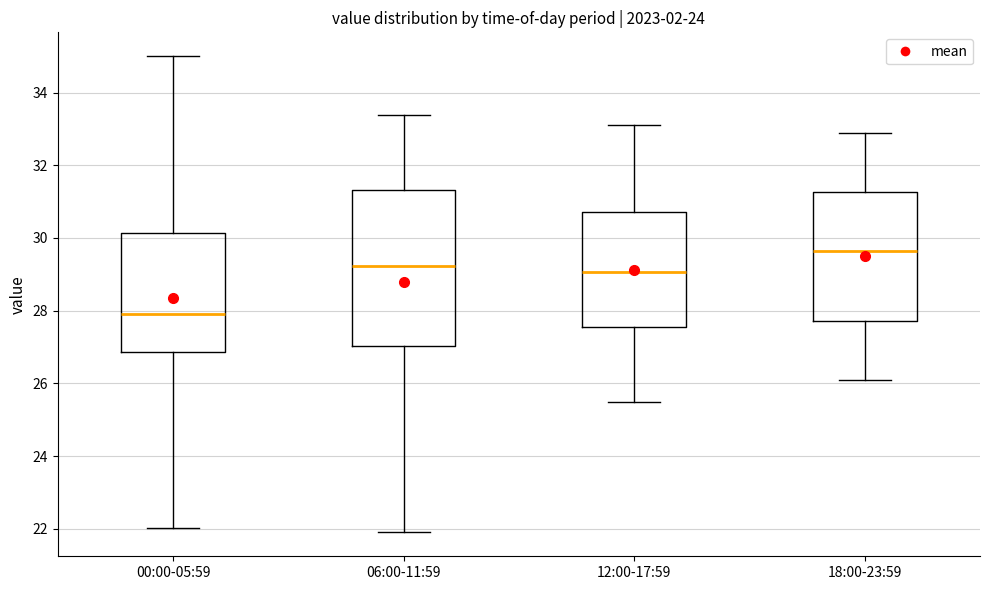

Where is the upper edge of the box for 18:00-23:59 on the y-axis? The values are not printed on the chart, so give them approximately, as read against the axis.

31.2